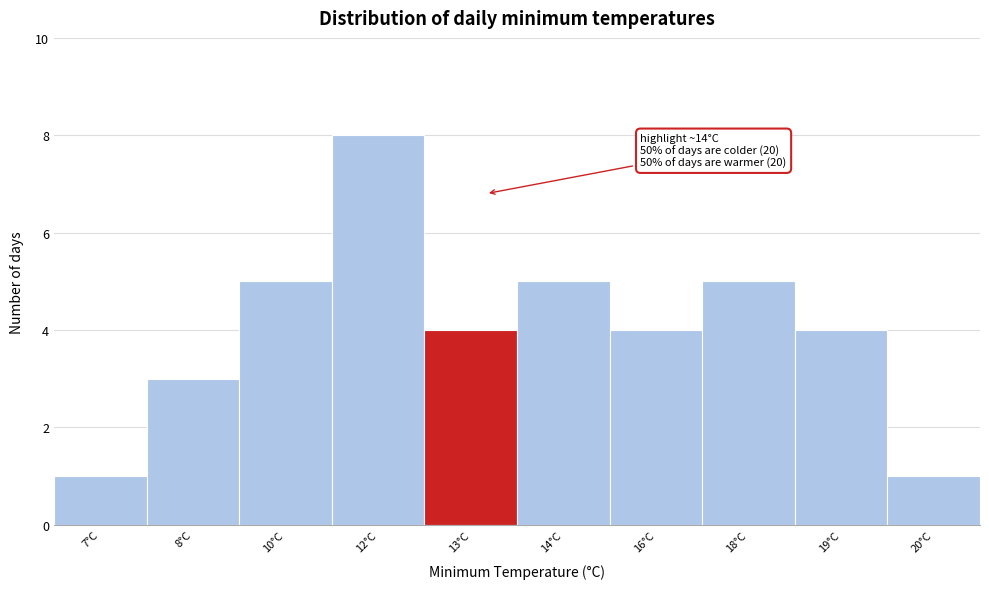

Reading right to left, extract all data points from this chart.

20°C=1	19°C=4	18°C=5	16°C=4	14°C=5	13°C=4	12°C=8	10°C=5	8°C=3	7°C=1